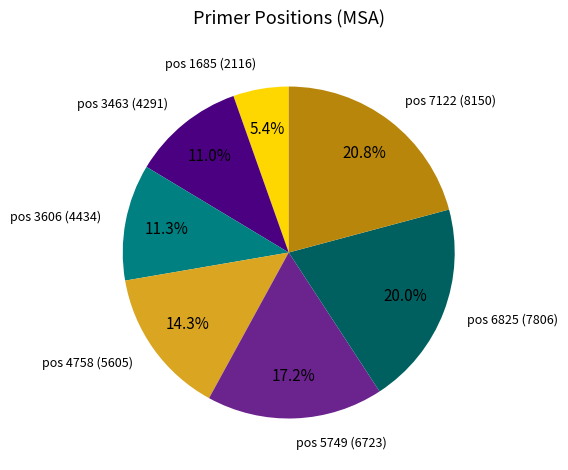

What is the ratio of the value at pos 7122 (8150) to the value at pos 5749 (6723)?

1.2